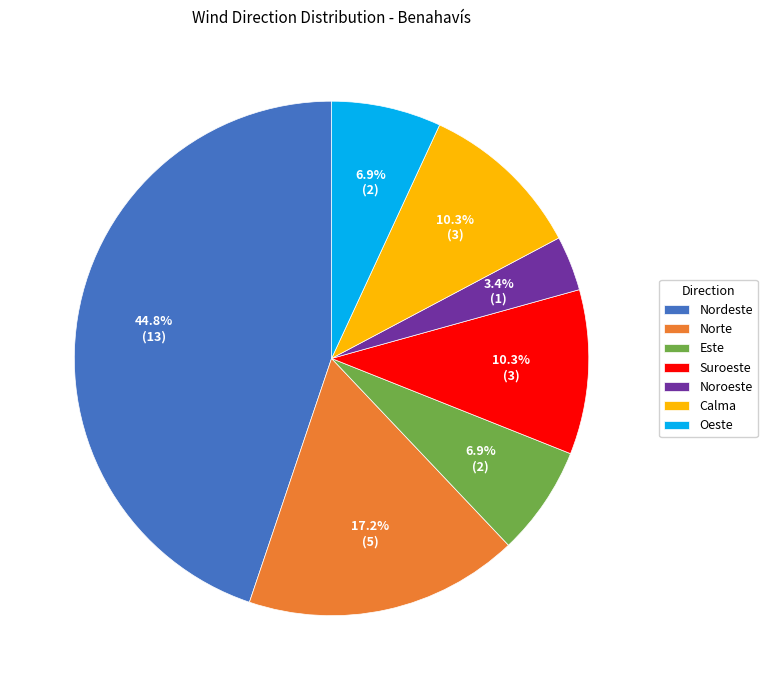

True or false: Suroeste accounts for 20% of the total.

False